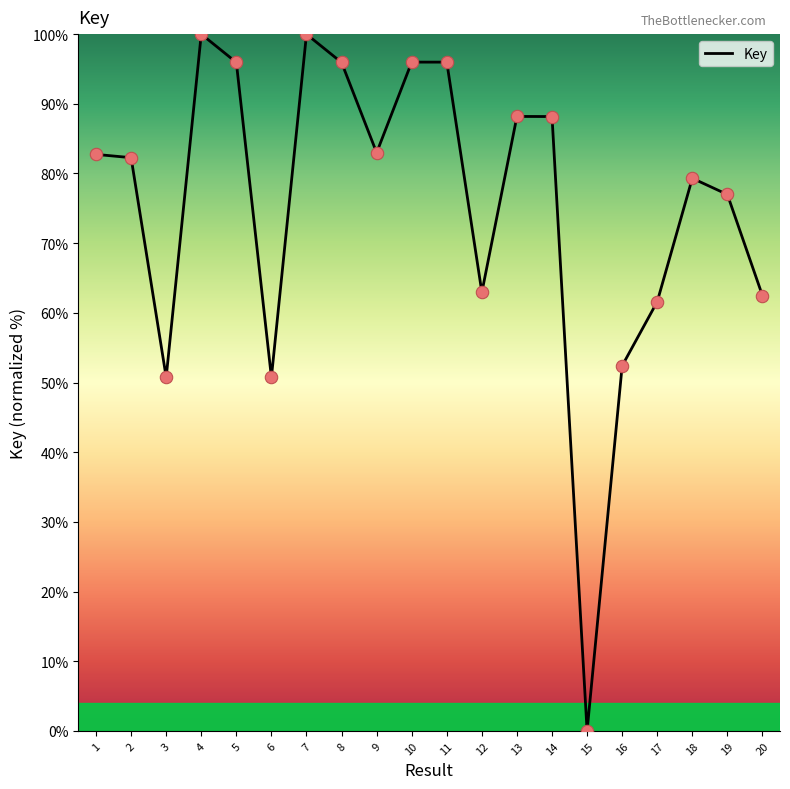

Between 19 and 18, which is larger?

18